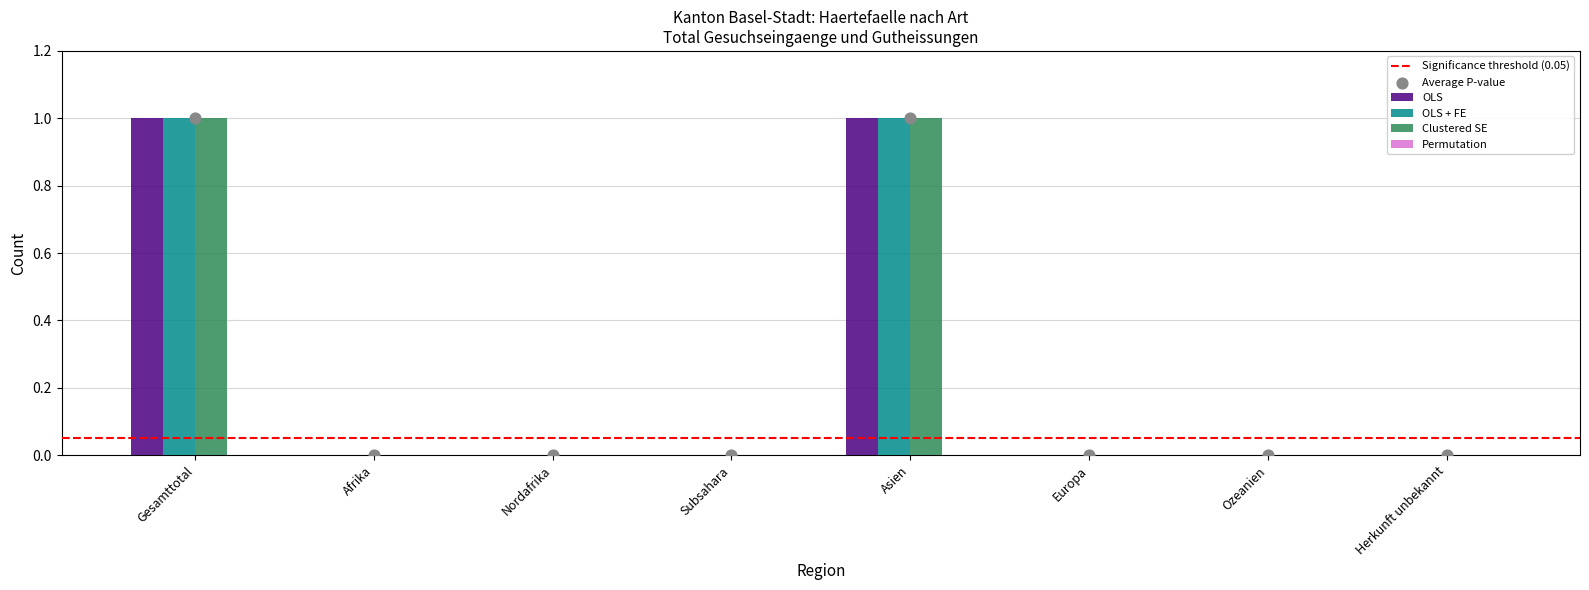

Is the value of OLS at Ozeanien greater than the value of Clustered SE at Herkunft unbekannt?

No